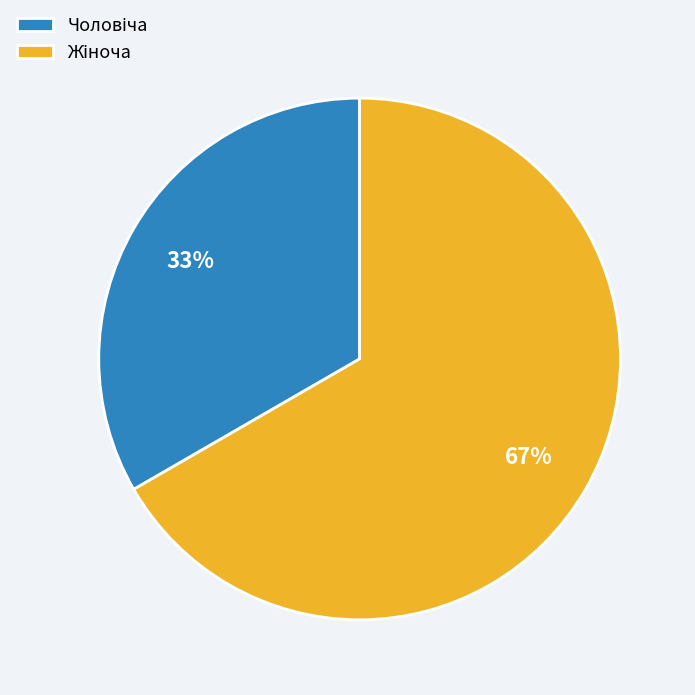

To the nearest percent, what is the average slice percentage?

50%